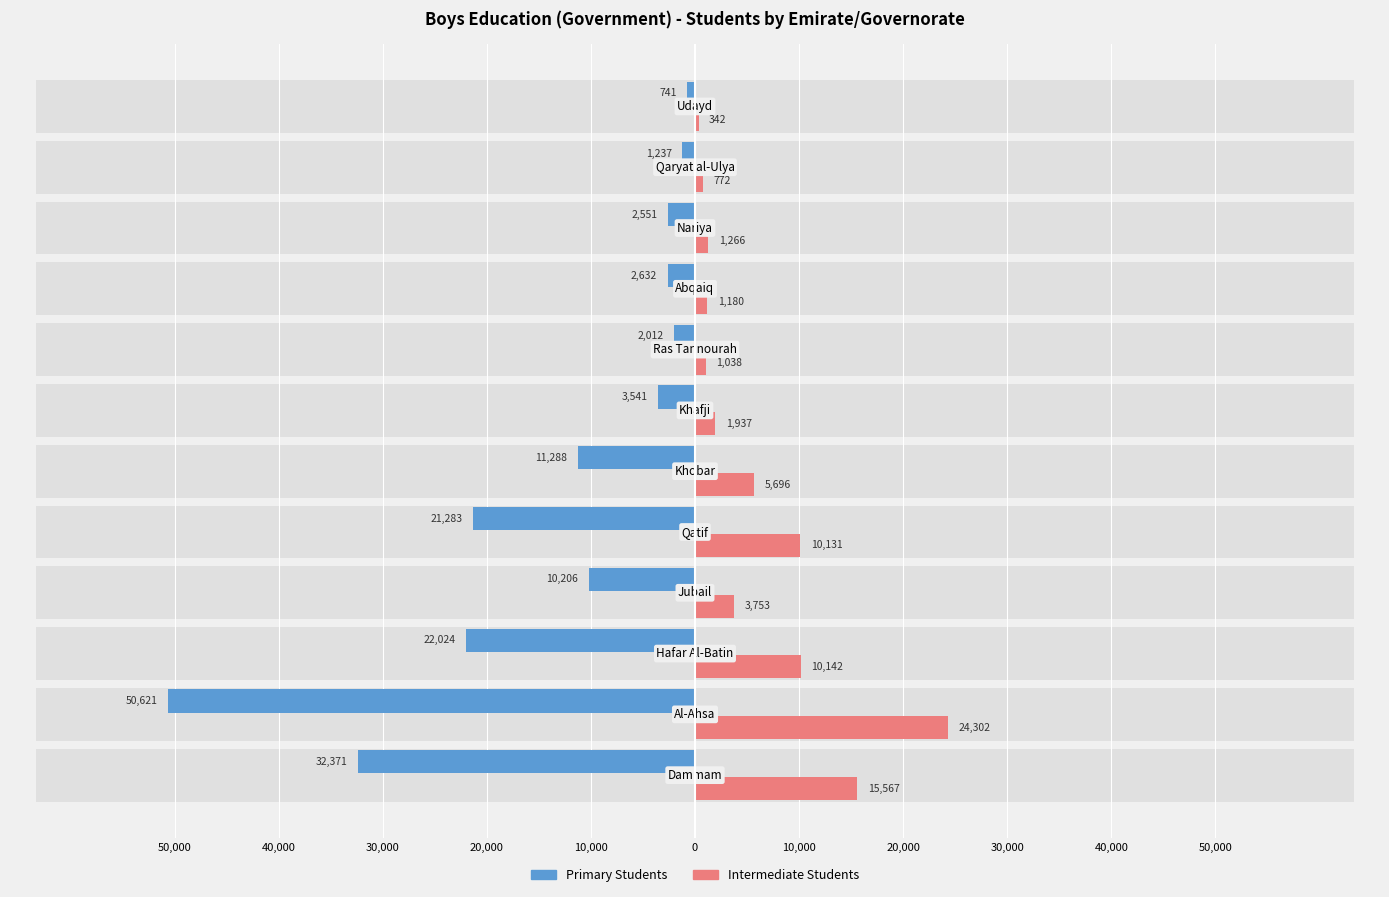

How many bars are there in total?

24